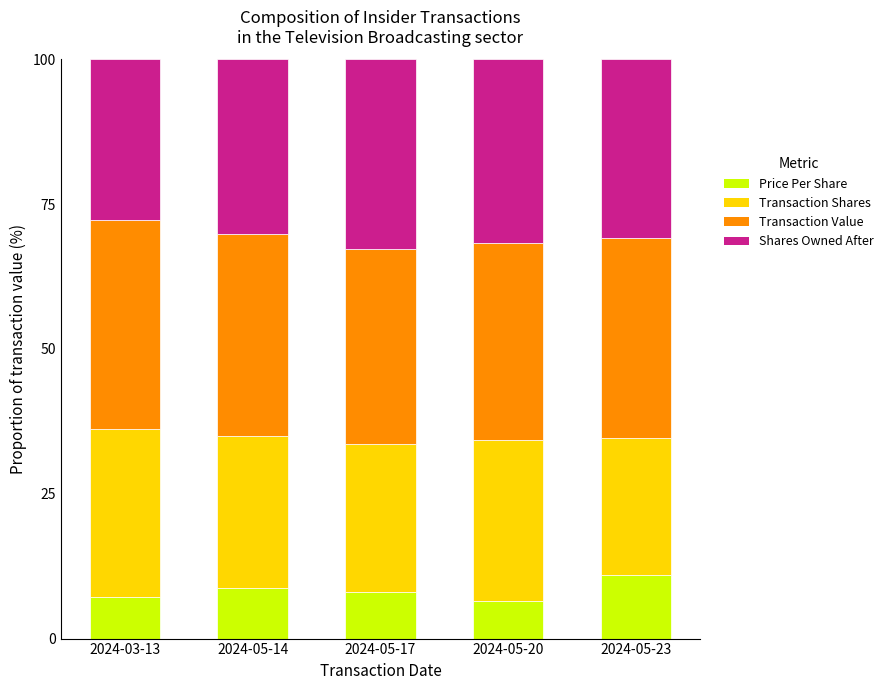

Reading left to right, list the values for the Price Per Share series.

7.2	8.7	8.0	6.5	10.9